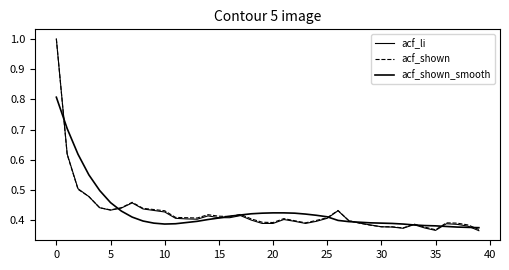

List the series in order of their overall mean, highest first.

acf_shown_smooth, acf_shown, acf_li